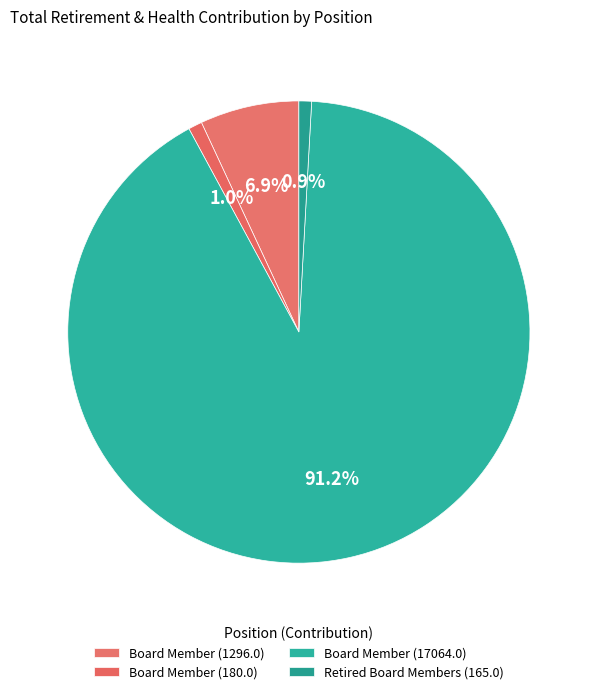

Count the number of slices in the pie.

4